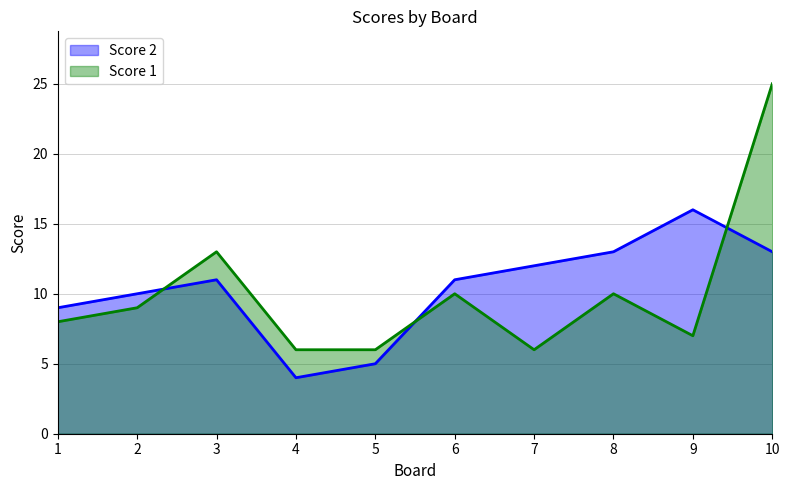

What is the greatest value displayed?

25